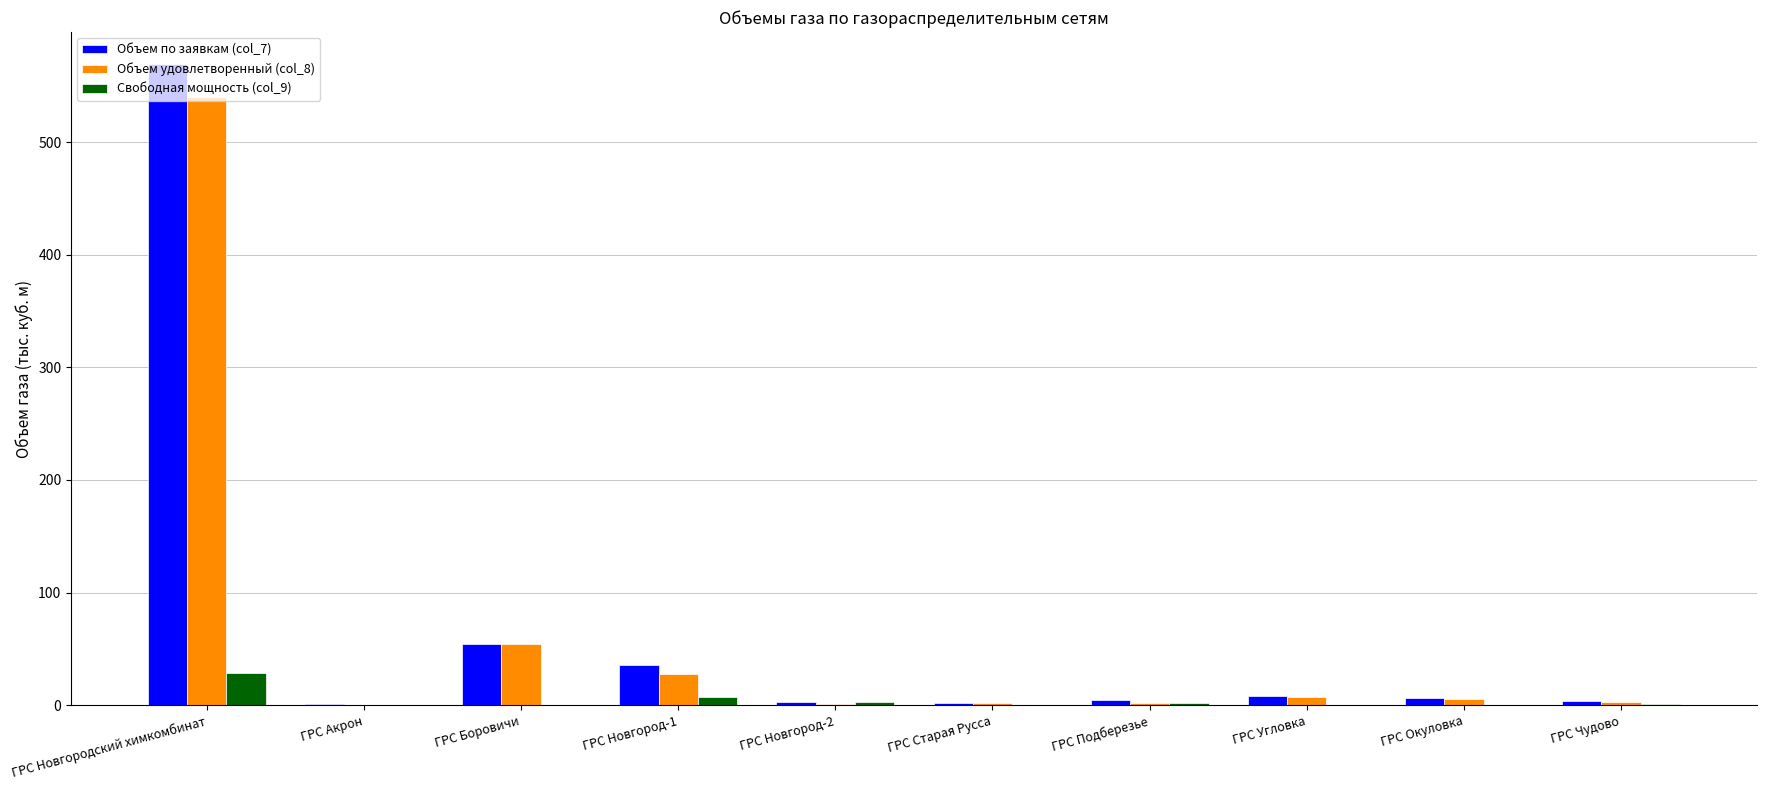

What is the difference between the Объем по заявкам (col_7) values at ГРС Подберезье and ГРС Чудово?

0.3